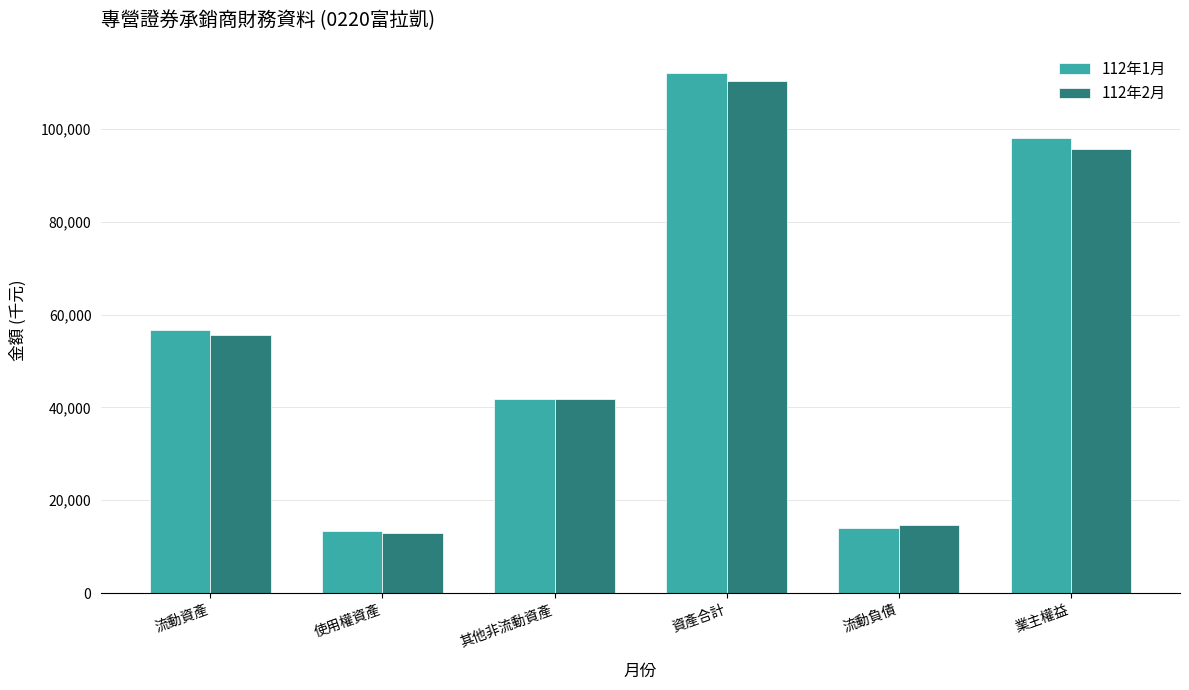

Reading left to right, transcribe all the data shown in this chart.

流動資產: 56731.0	55573.0
使用權資產: 13455.1	12916.9
其他非流動資產: 41877.3	41877.3
資產合計: 112063.4	110367.1
流動負債: 14108.9	14718.9
業主權益: 97954.5	95648.2